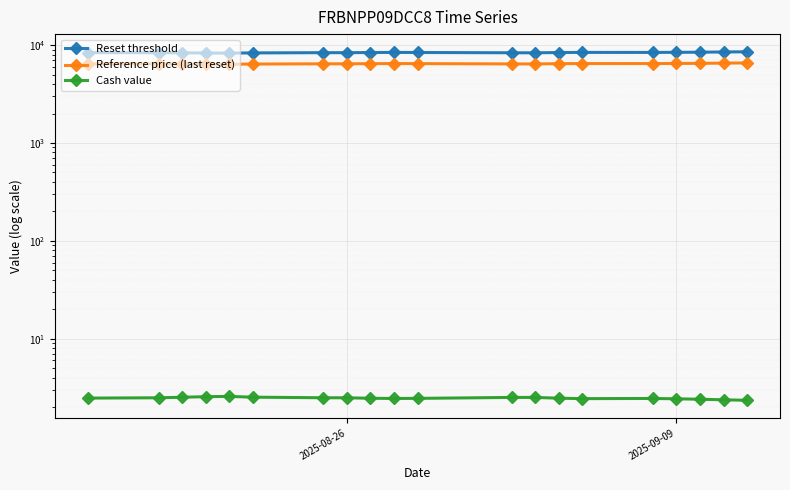

What is the difference between the maximum and minimum values in the Cash value series?

0.2